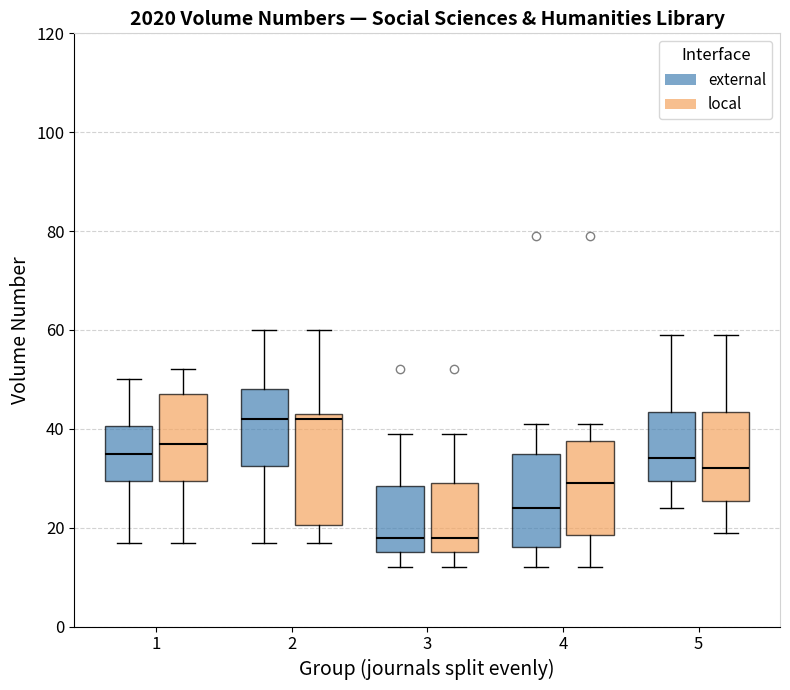

Reading left to right, transcribe this box plot: for each box, give where its median line is, the range the box spans, and where its two whiskers end, as read against the y-axis. The values are not printed on the chart, so give them approximately, as read against the axis.

1 (external): median 36, box 30 to 40, whiskers 18 to 50
1 (local): median 38, box 30 to 48, whiskers 18 to 52
2 (external): median 42, box 32 to 48, whiskers 18 to 60
2 (local): median 42, box 20 to 44, whiskers 18 to 60
3 (external): median 18, box 16 to 28, whiskers 12 to 40
3 (local): median 18, box 16 to 30, whiskers 12 to 40
4 (external): median 24, box 16 to 36, whiskers 12 to 42
4 (local): median 30, box 18 to 38, whiskers 12 to 42
5 (external): median 34, box 30 to 44, whiskers 24 to 60
5 (local): median 32, box 26 to 44, whiskers 20 to 60